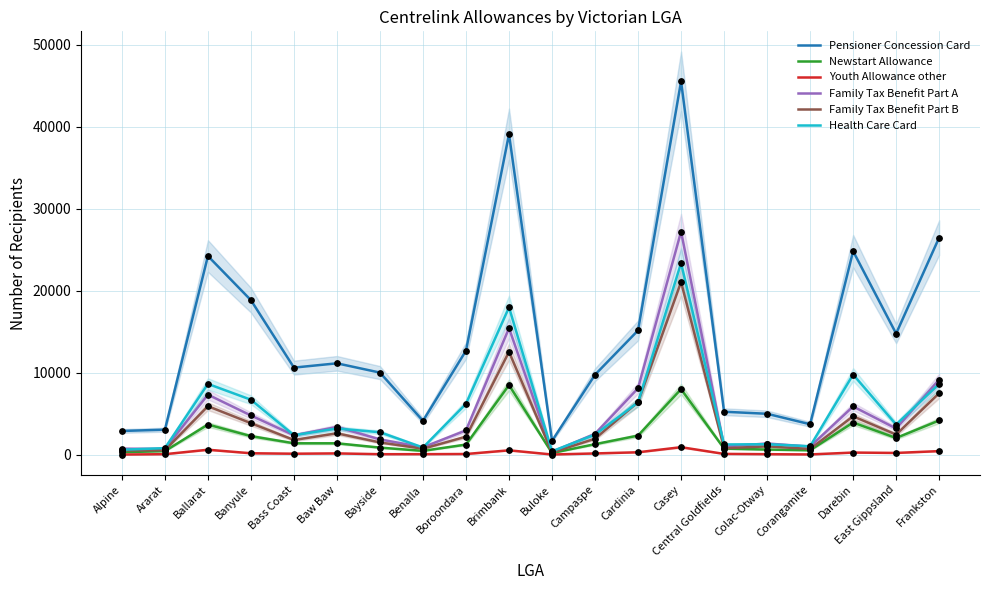

Which series reaches the minimum Y coordinate?

Youth Allowance other